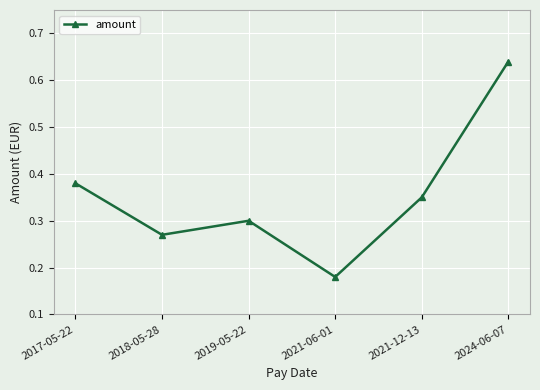

What is the sum of all values?

2.1